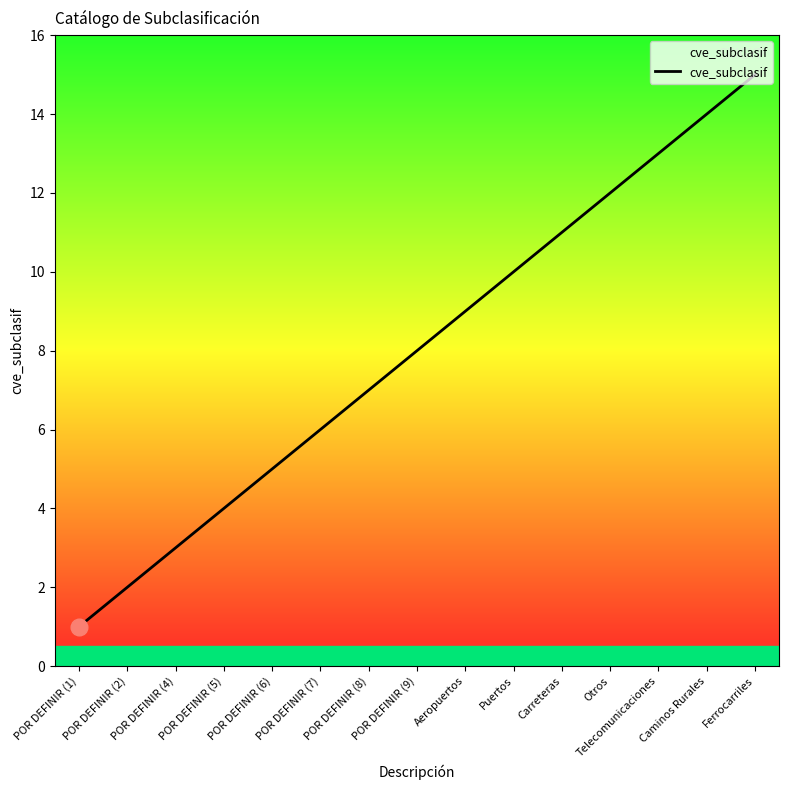

Does the chart display data point markers on the line(s)?

No